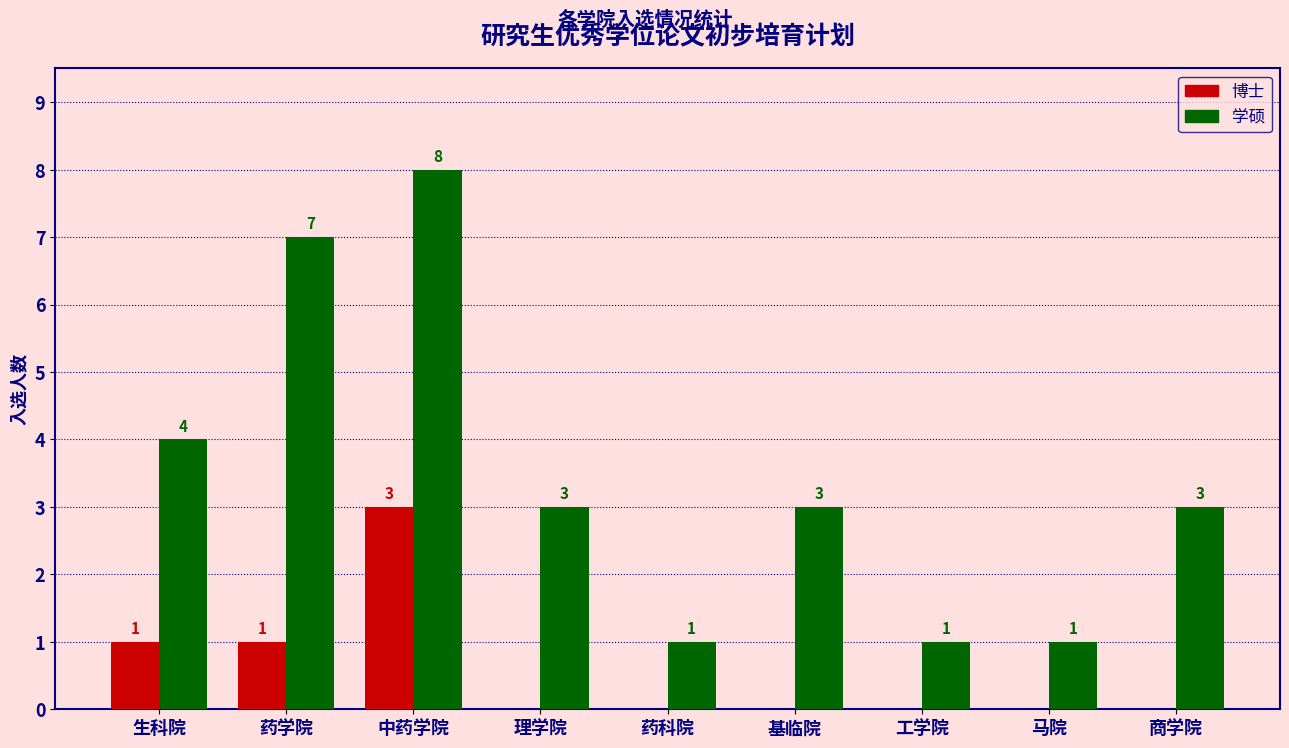

Is the value of 学硕 at 理学院 greater than the value of 博士 at 药科院?

Yes